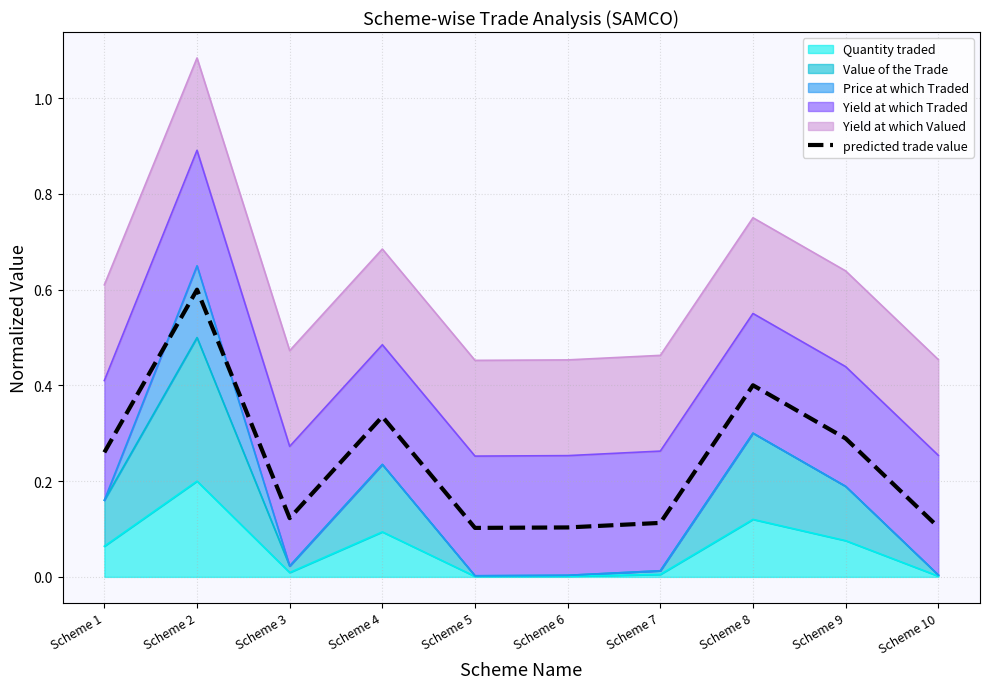

What is the approximate value at Scheme 5?

0.1